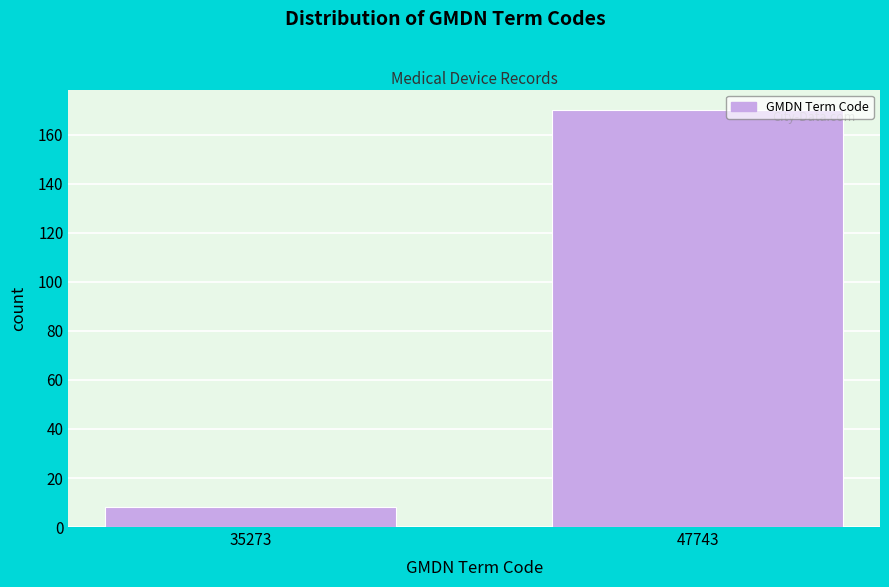

Reading left to right, what are all the values shown in this chart?

35273=8	47743=170